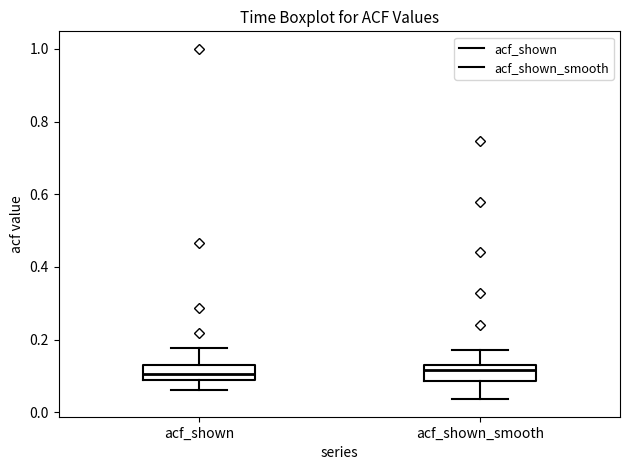

Reading left to right, transcribe this box plot: for each box, give where its median line is, the range the box spans, and where its two whiskers end, as read against the y-axis. The values are not printed on the chart, so give them approximately, as read against the axis.

acf_shown: median 0.10, box 0.08 to 0.12, whiskers 0.06 to 0.18
acf_shown_smooth: median 0.12 (just below the box's upper edge), box 0.08 to 0.12, whiskers 0.04 to 0.18